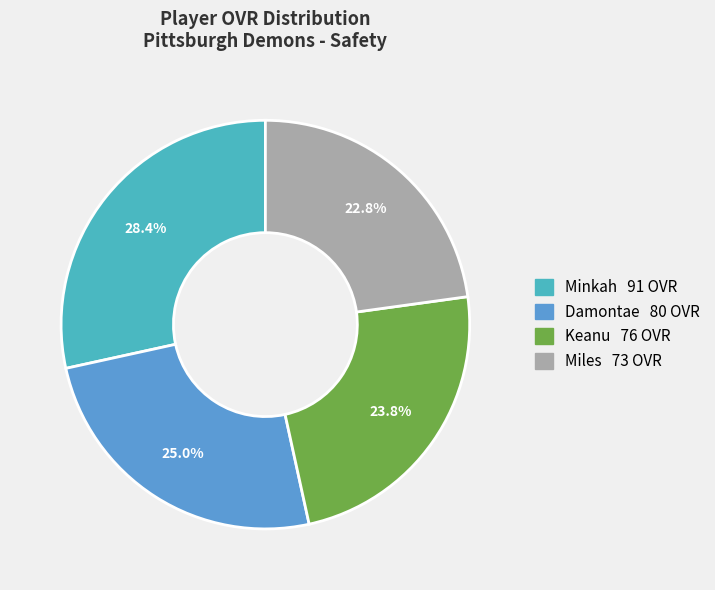

Which has a higher value, Minkah or Keanu?

Minkah